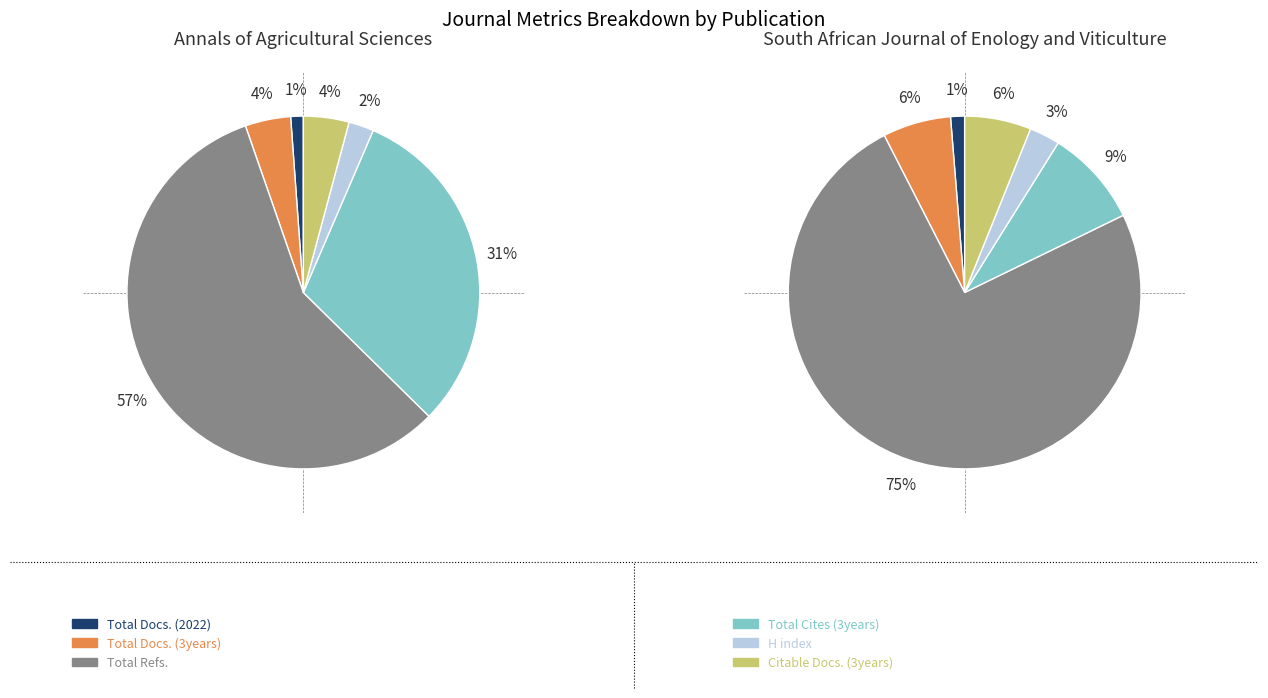

Does Annals of Agricultural Sciences account for over 50% of the chart?

Yes